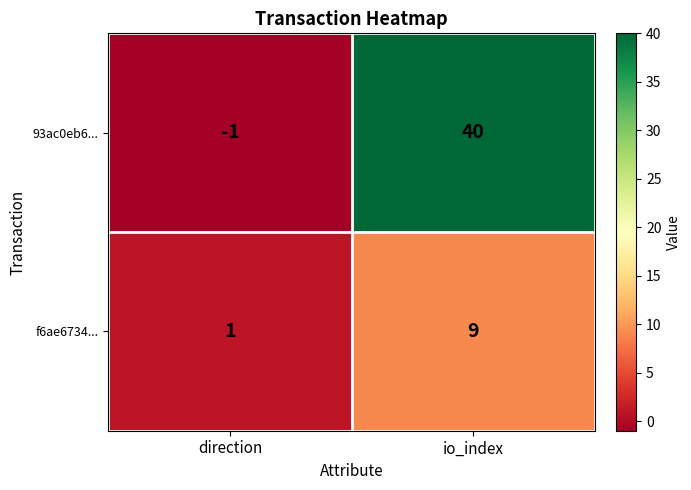

List the labels in order of 93ac0eb6... value, smallest first.

direction, io_index